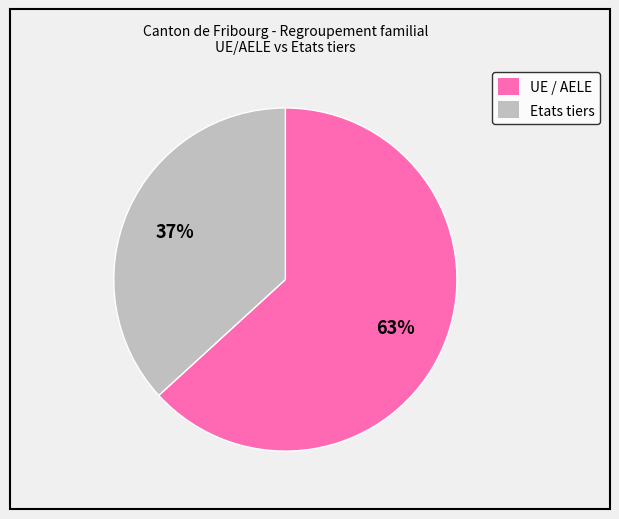

Is the sum of Etats tiers and UE / AELE greater than half?

Yes